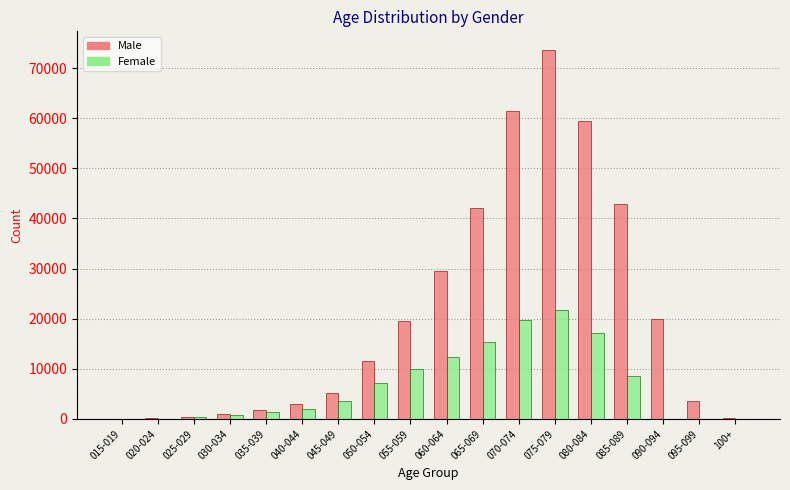

Which label corresponds to the largest value in the chart?

075-079